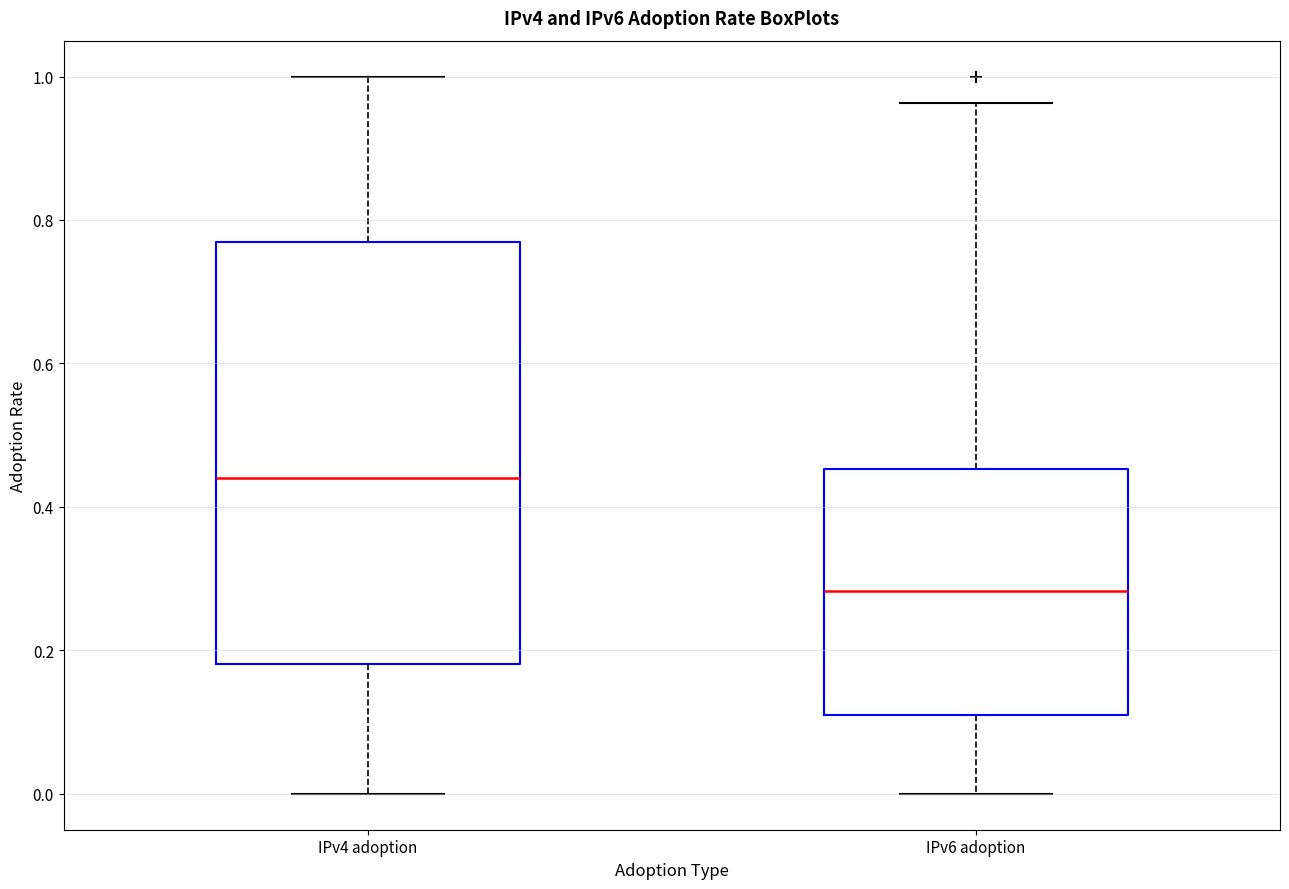

Reading left to right, read every box against the y-axis: the position of its median line, the range the box covers, and the ends of its whiskers. The values are not printed on the chart, so give them approximately, as read against the axis.

IPv4 adoption: median 0.44, box 0.18 to 0.78, whiskers 0.00 to 1.00
IPv6 adoption: median 0.28, box 0.12 to 0.46, whiskers 0.00 to 0.96